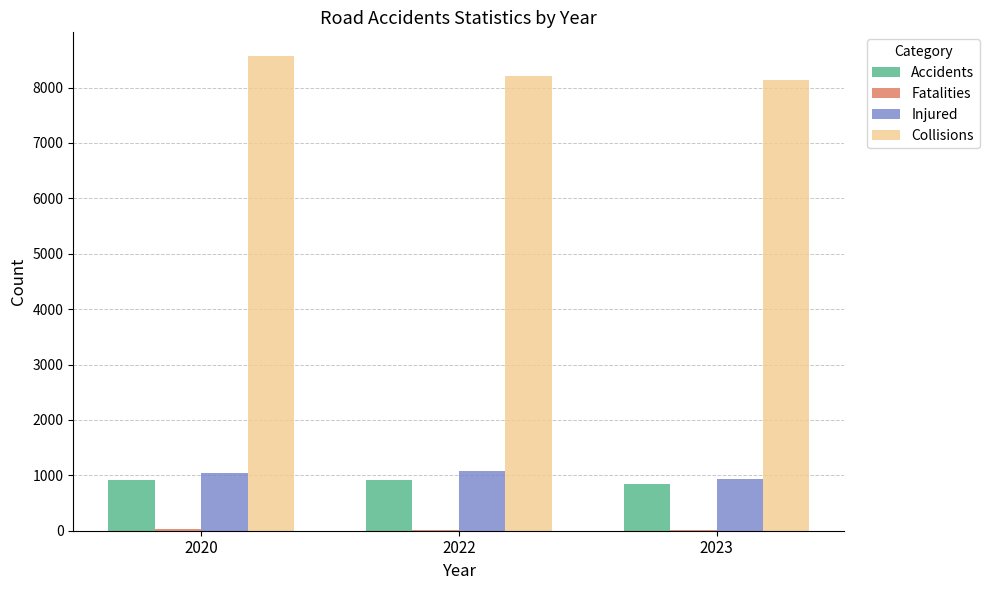

Where is Collisions nearest to the value 8348?

2022